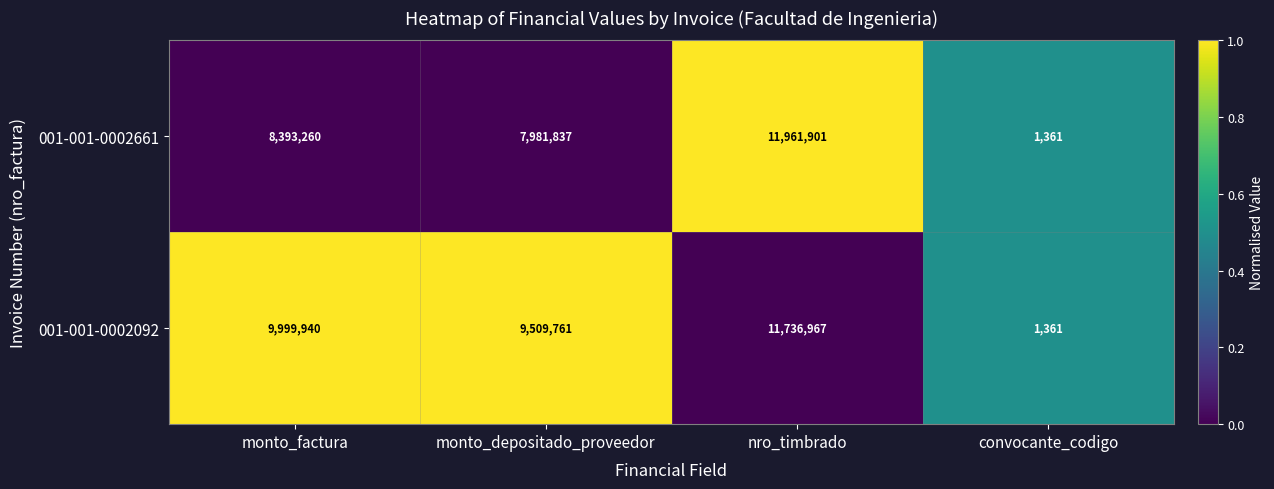

List the series in order of their overall mean, lowest first.

001-001-0002661, 001-001-0002092